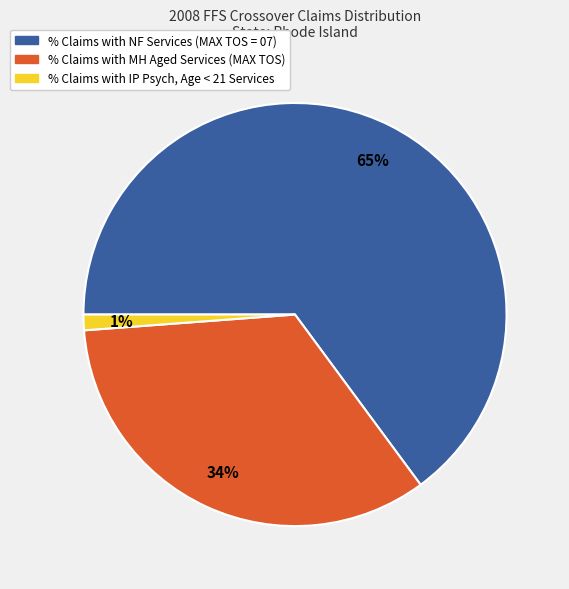

To the nearest percent, what is the difference between the % Claims with NF Services (MAX TOS = 07) and % Claims with MH Aged Services (MAX TOS) slice percentages?

31%